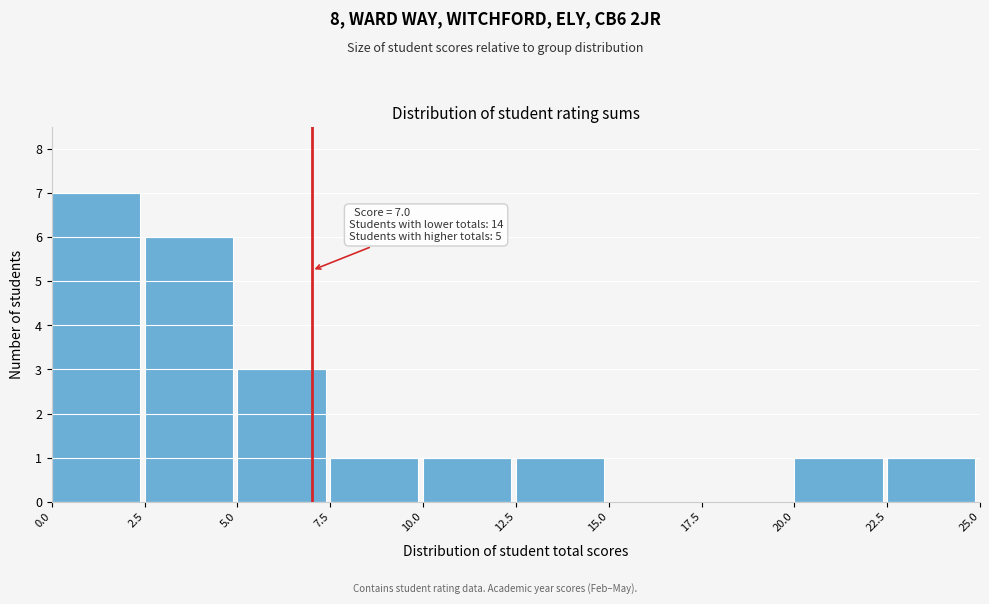

Over which range of the x-axis is the bar tallest?

0.0 to 2.5